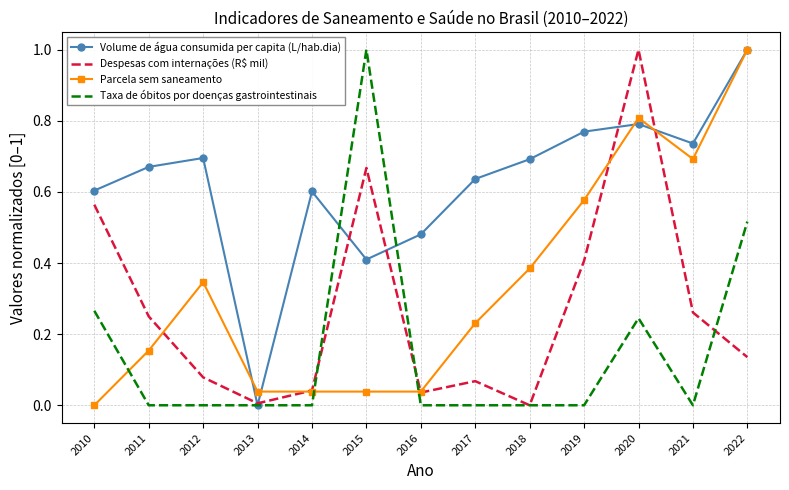

At which category is the sum across all series the highest?

2020